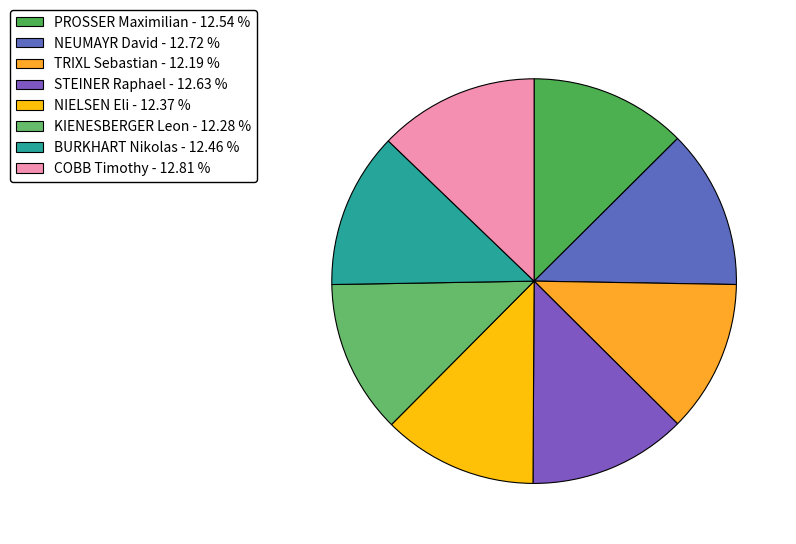

Does any single category account for the majority?

No